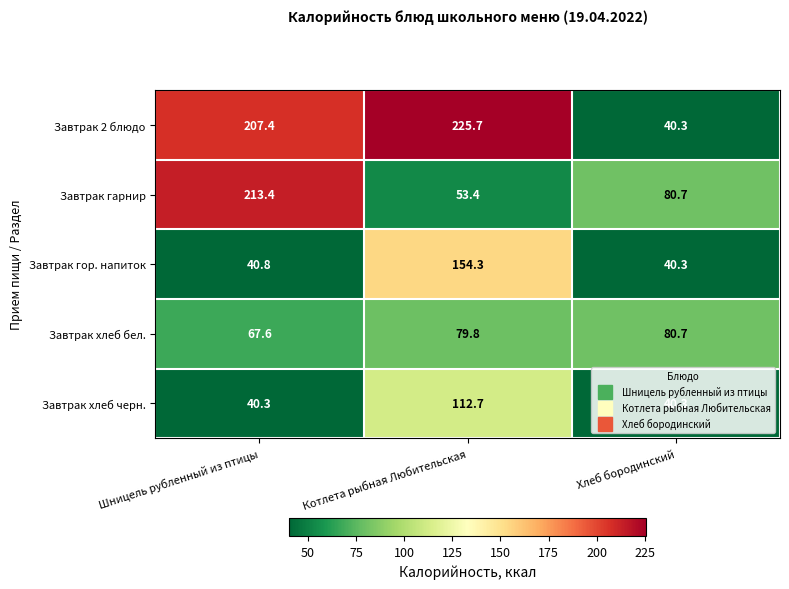

What is the difference between the highest and lowest values at Хлеб бородинский?

40.4